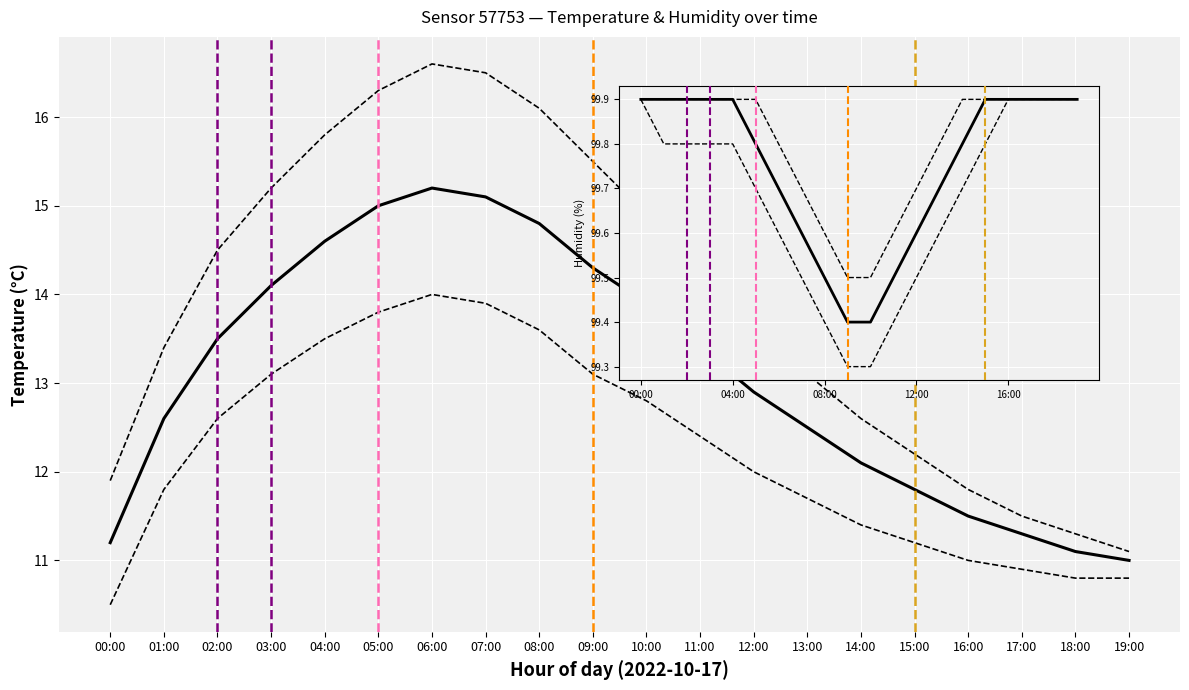

Is this an area chart (filled region under the line)?

No